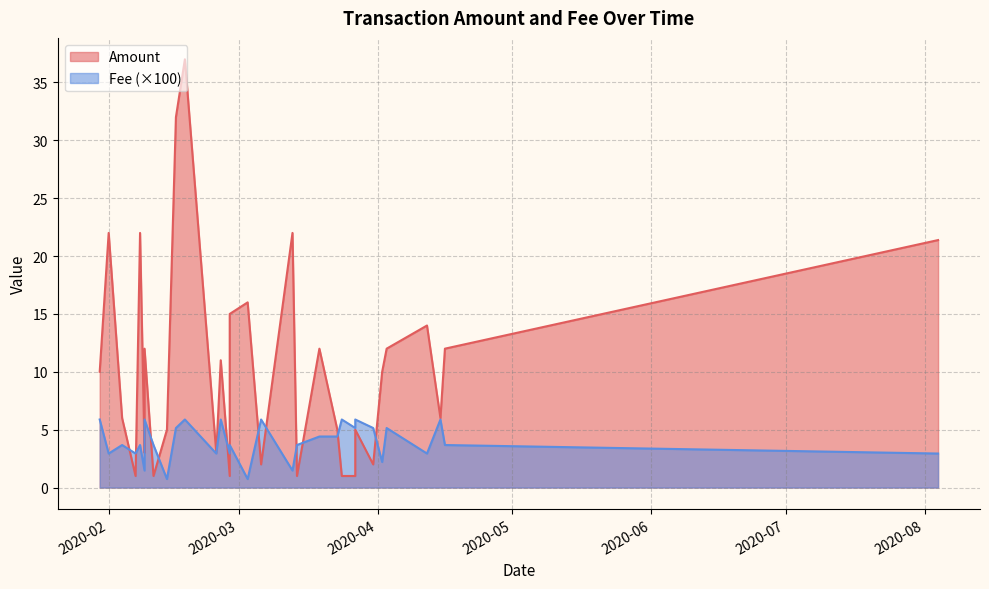

What is the sum of all Fee values?

1.3